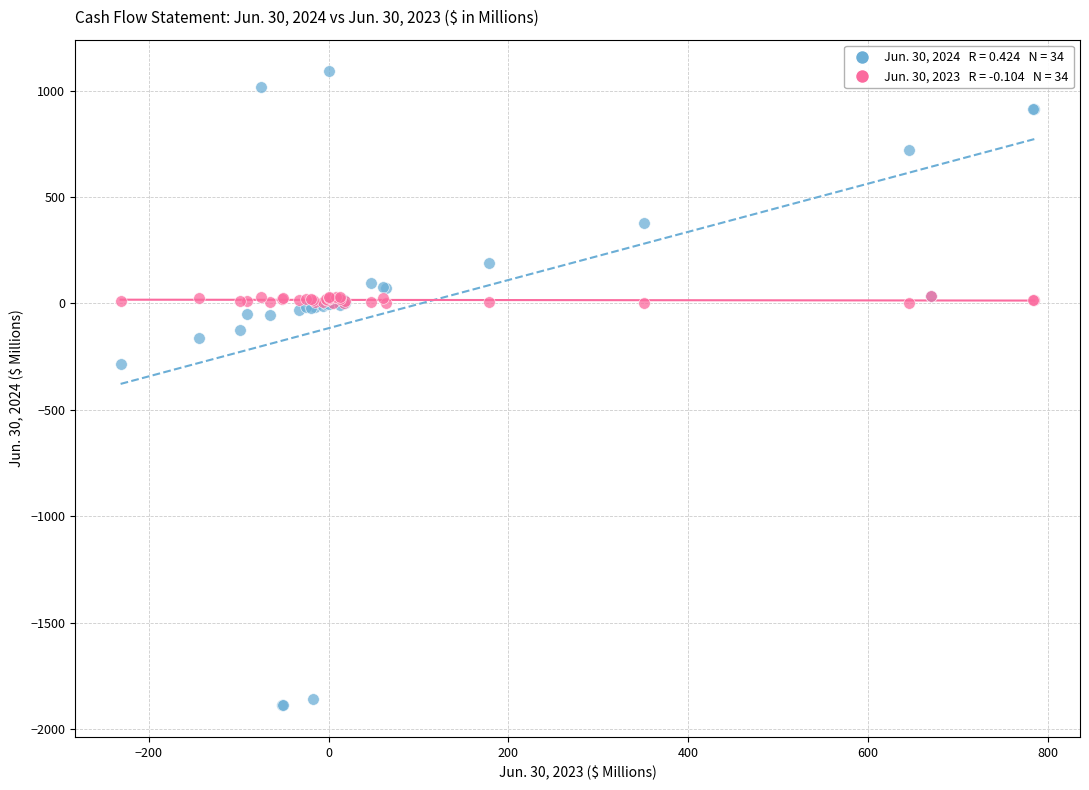

Across all series, what Y value is closest to -398?

-284.3